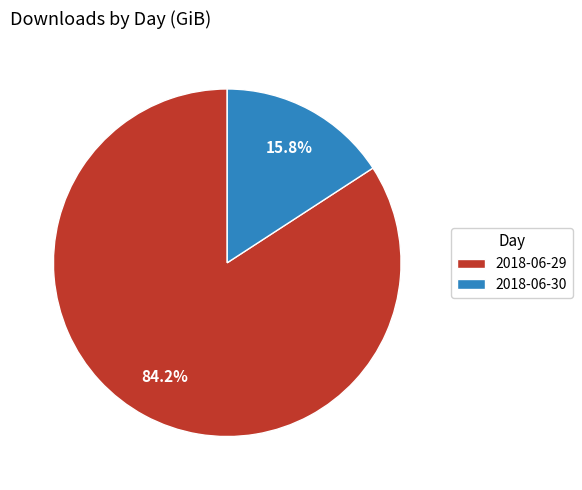

True or false: 2018-06-30 accounts for 23% of the total.

False